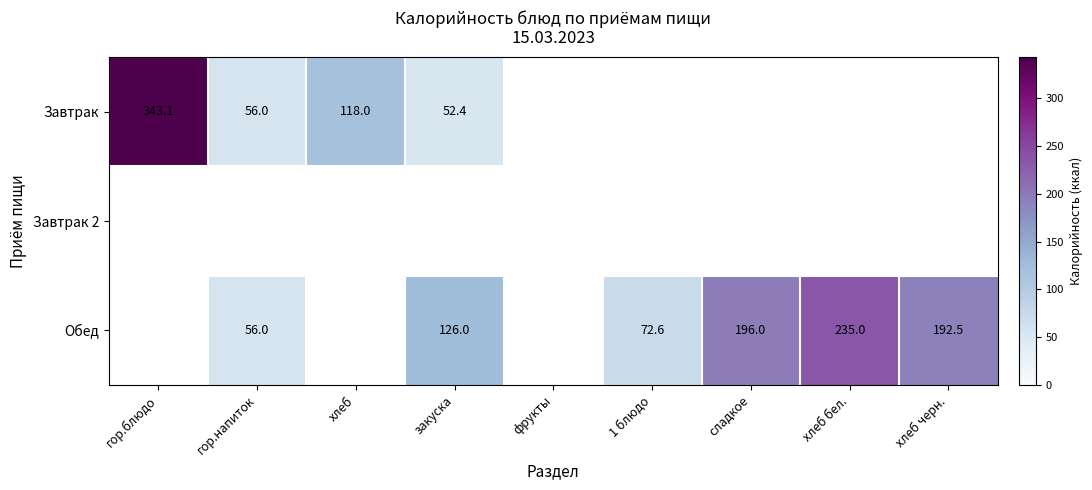

True or false: Обед has a value of 107.5 at хлеб бел..

False